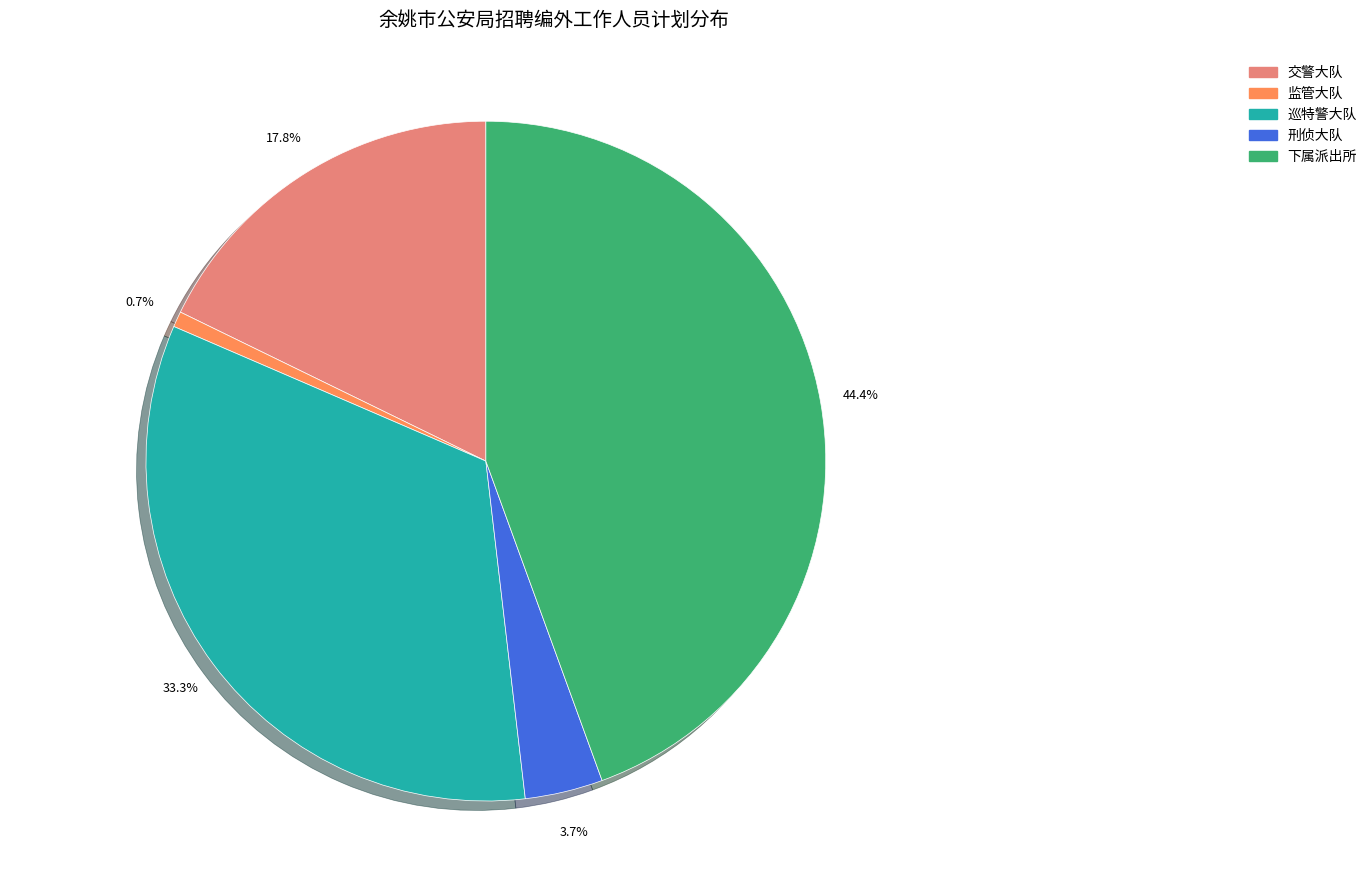

To the nearest percent, what portion does 巡特警大队 represent?

33%